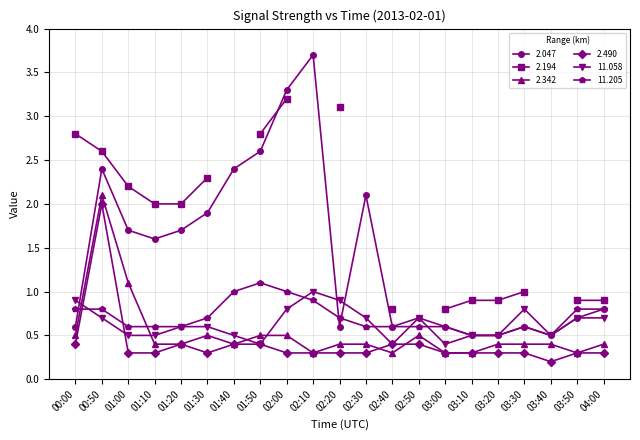

True or false: 2.047 and 2.342 intersect in this chart.

False